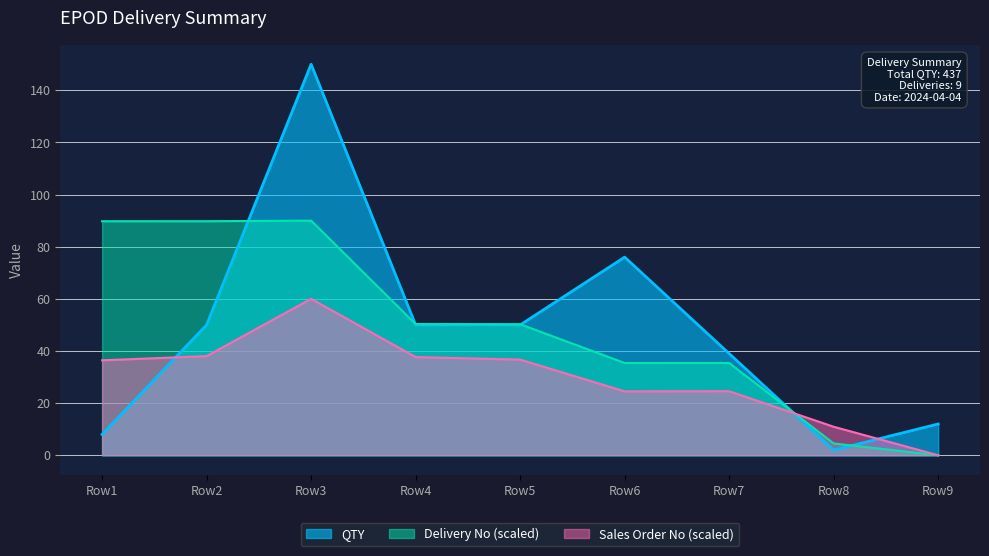

True or false: QTY has a value of 26.0 at Row7.

False